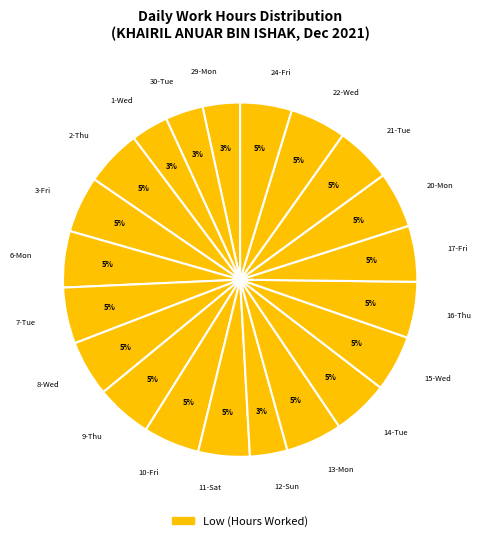

How many slices are in this pie chart?

21